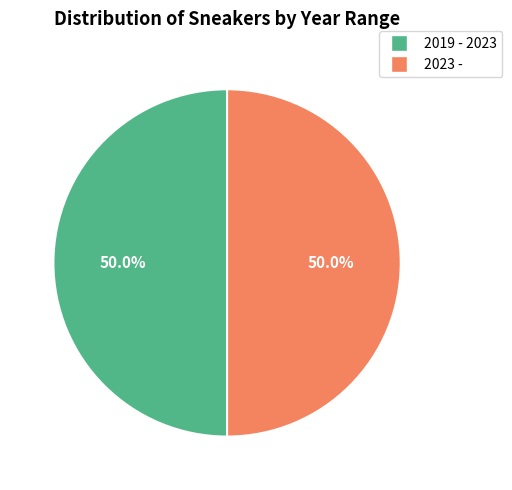

Approximately how many times larger is the value at 2019 - 2023 compared to 2023 -?

1.0